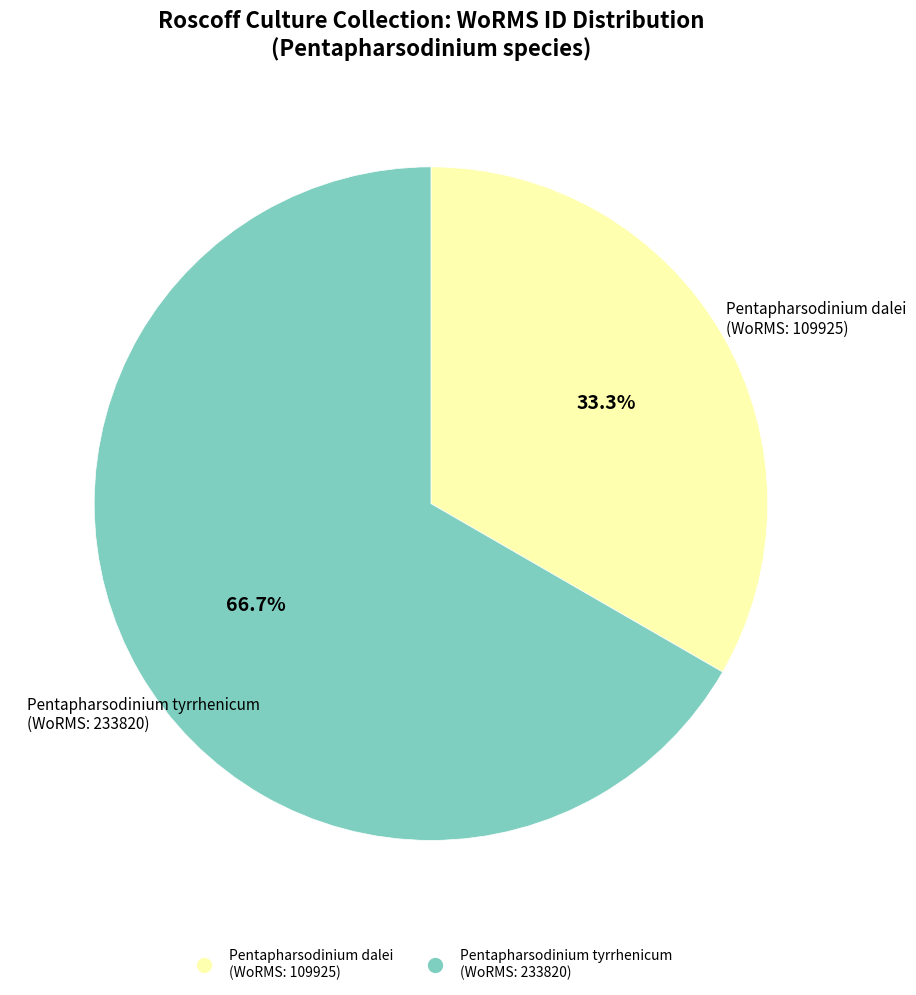

Is there any slice that represents more than half of the pie?

Yes